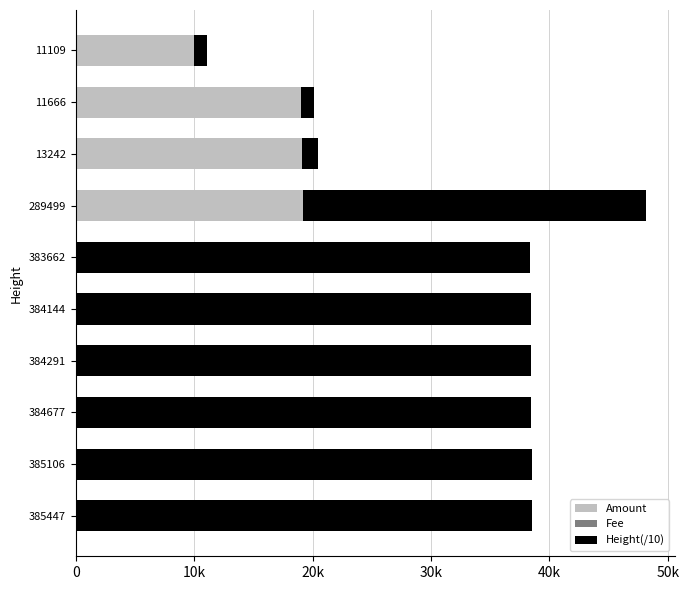

Which series has the widest spread of values?

Height(/10)